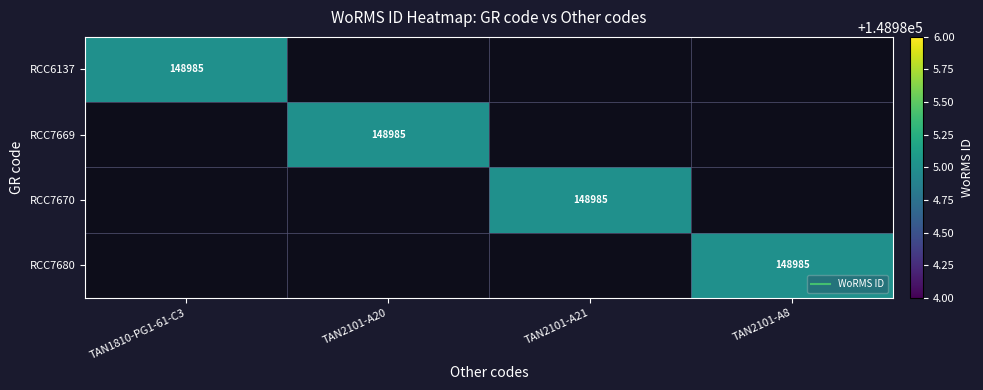

True or false: RCC7670 has a value of 0 at TAN2101-A8.

True